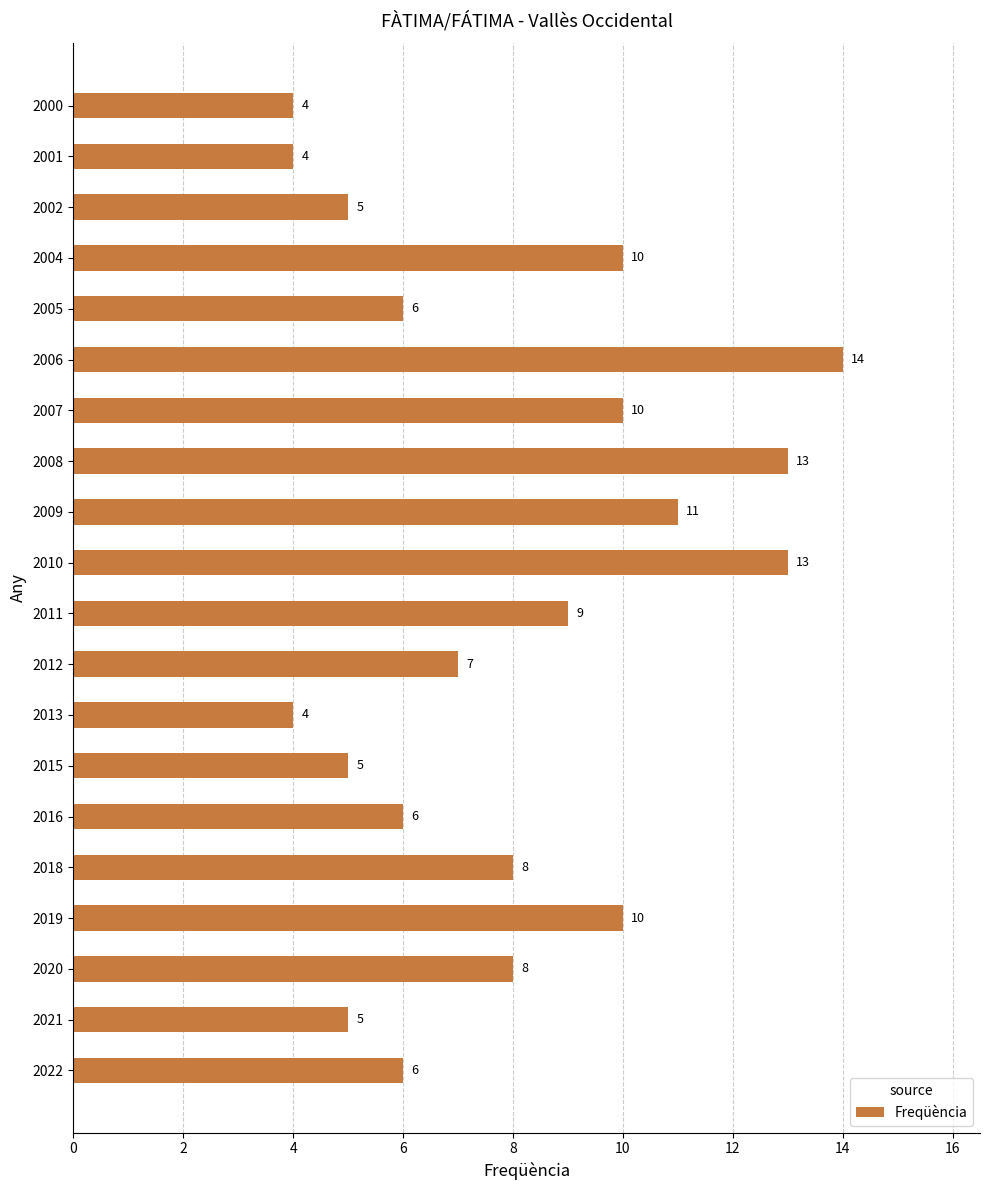

Does the chart contain any negative values?

No